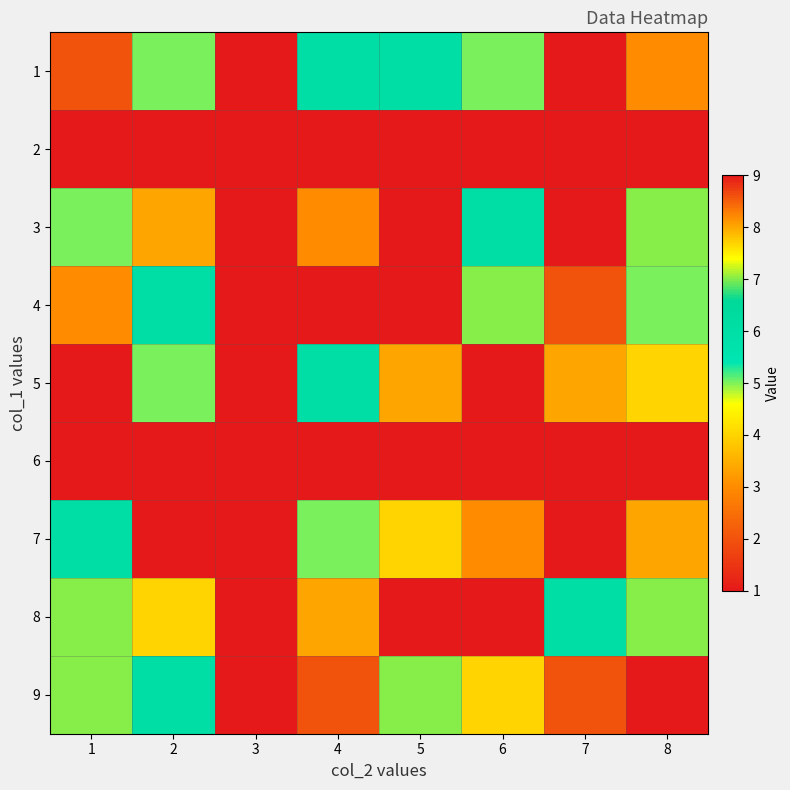

What is the difference between the highest and lowest values at 8?

8